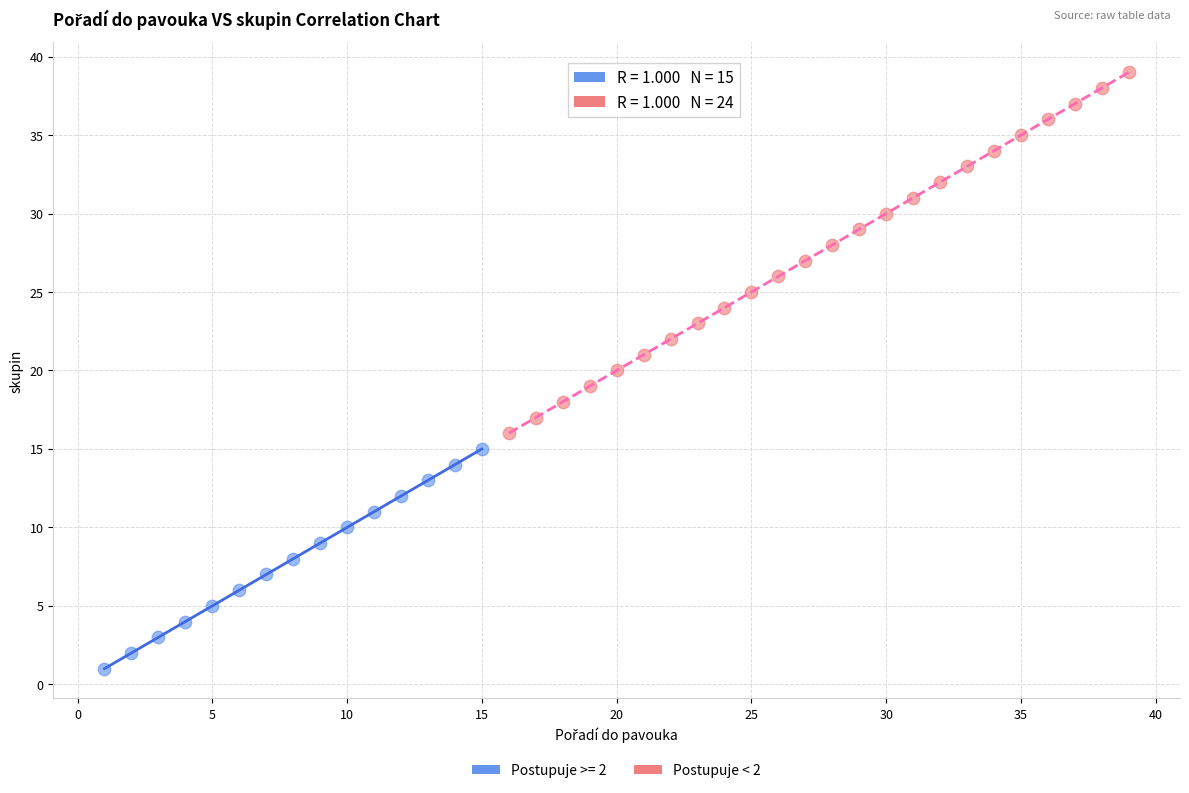

Which series has the largest Y range (max minus min)?

Postupuje < 2